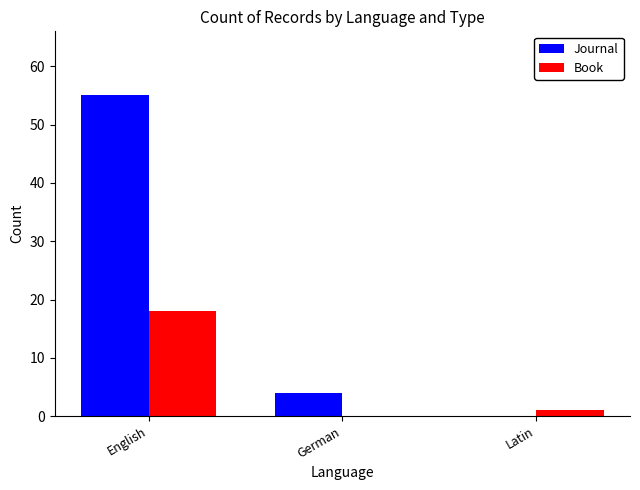

What is the greatest value displayed?

55